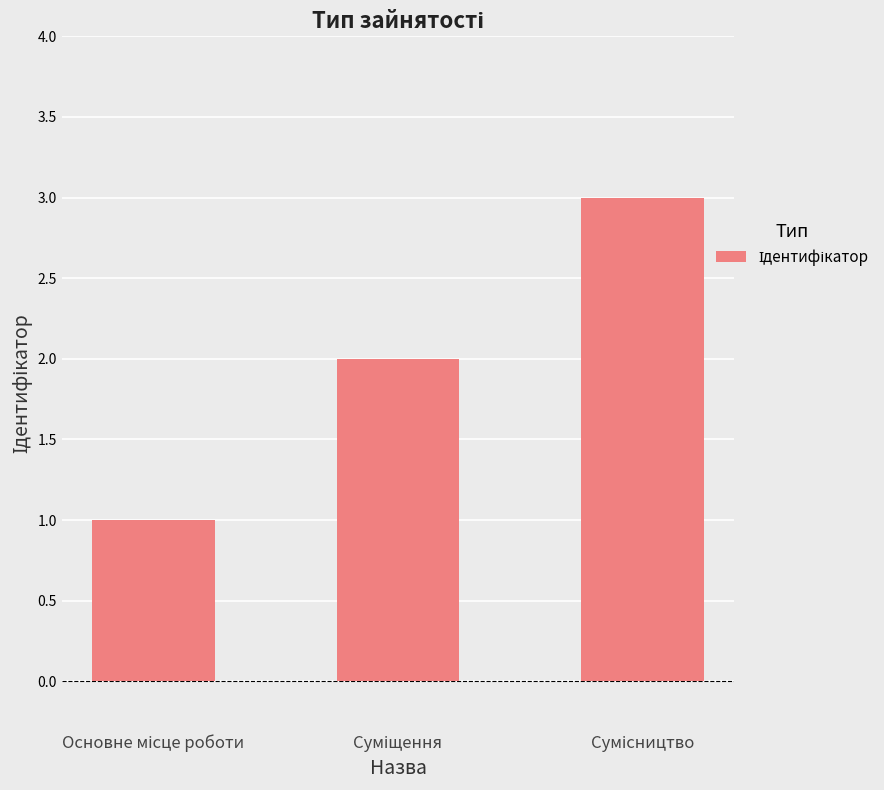

Does the chart contain any negative values?

No